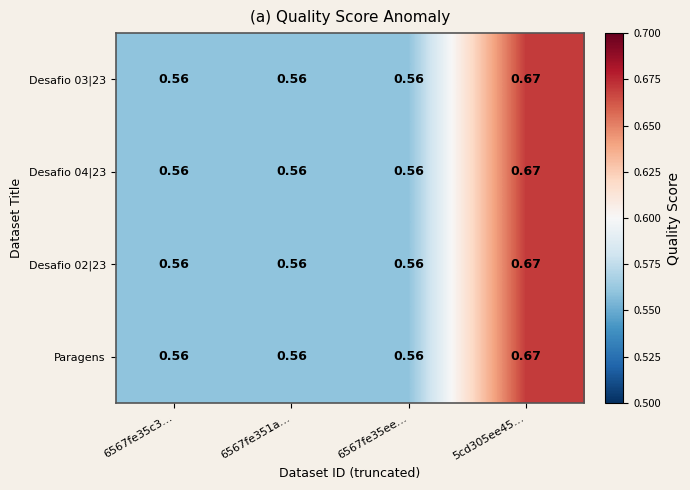

Reading left to right, list all the values displayed in this chart.

Desafio 03|23: 6567fe35c3…=0.6	6567fe351a…=0.6	6567fe35ee…=0.6	5cd305ee45…=0.7
Desafio 04|23: 6567fe35c3…=0.6	6567fe351a…=0.6	6567fe35ee…=0.6	5cd305ee45…=0.7
Desafio 02|23: 6567fe35c3…=0.6	6567fe351a…=0.6	6567fe35ee…=0.6	5cd305ee45…=0.7
Paragens: 6567fe35c3…=0.6	6567fe351a…=0.6	6567fe35ee…=0.6	5cd305ee45…=0.7